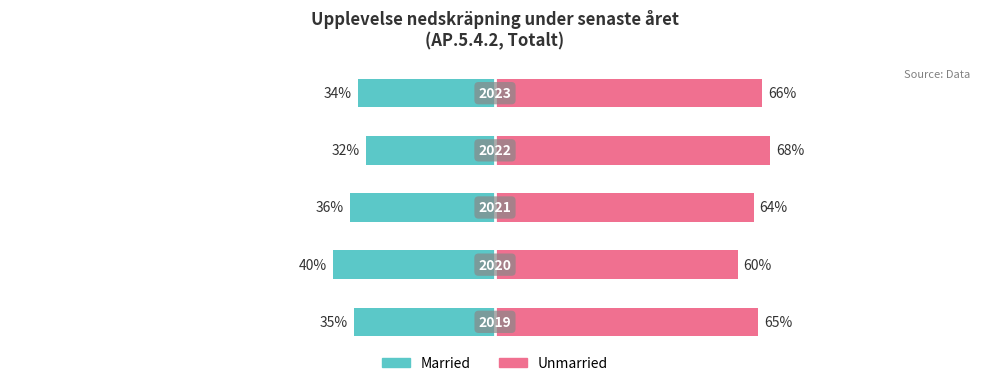

How many bars are there in each group?

2